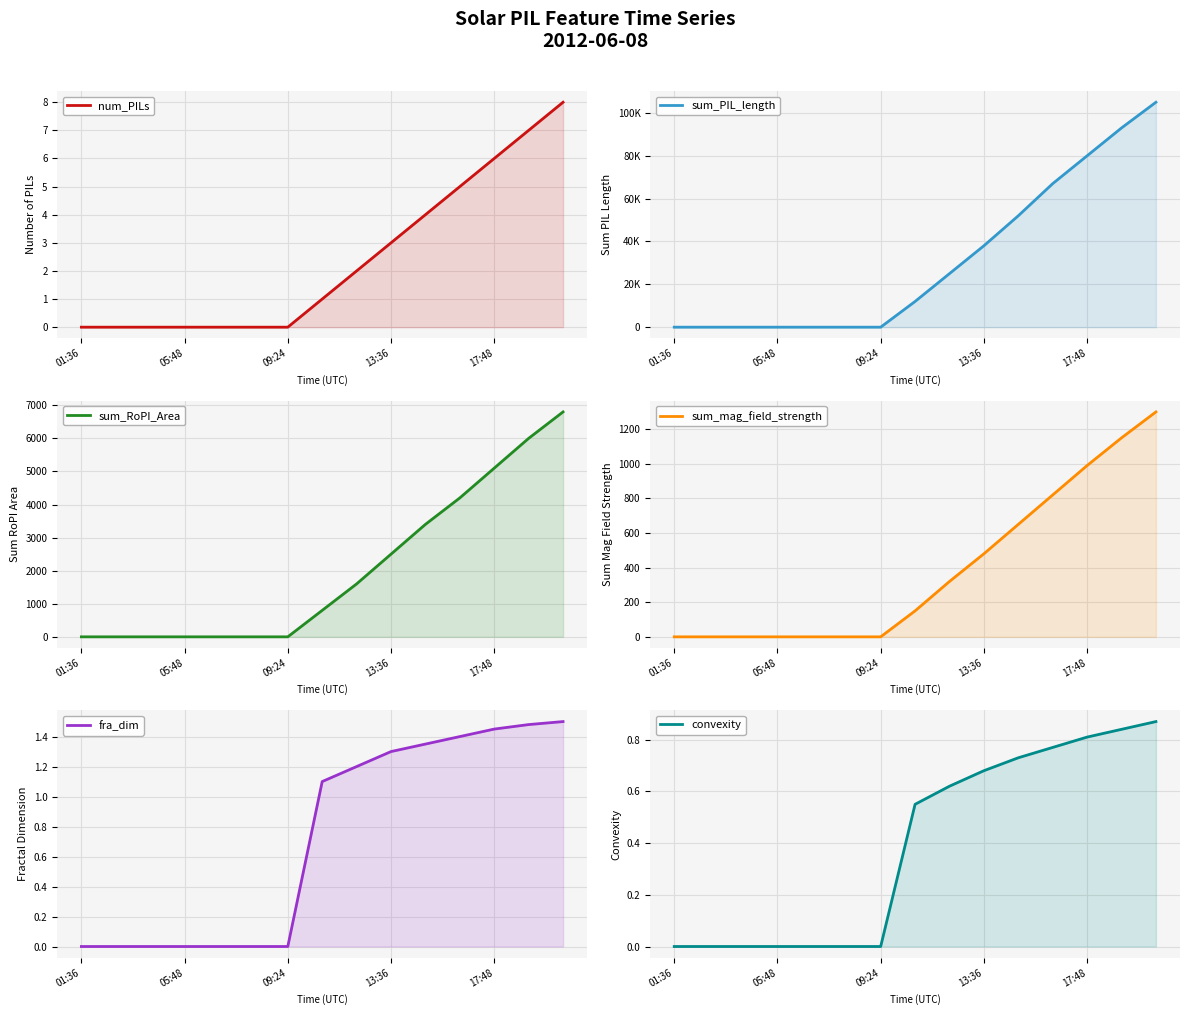

True or false: num_PILs and sum_mag_field_strength intersect in this chart.

False